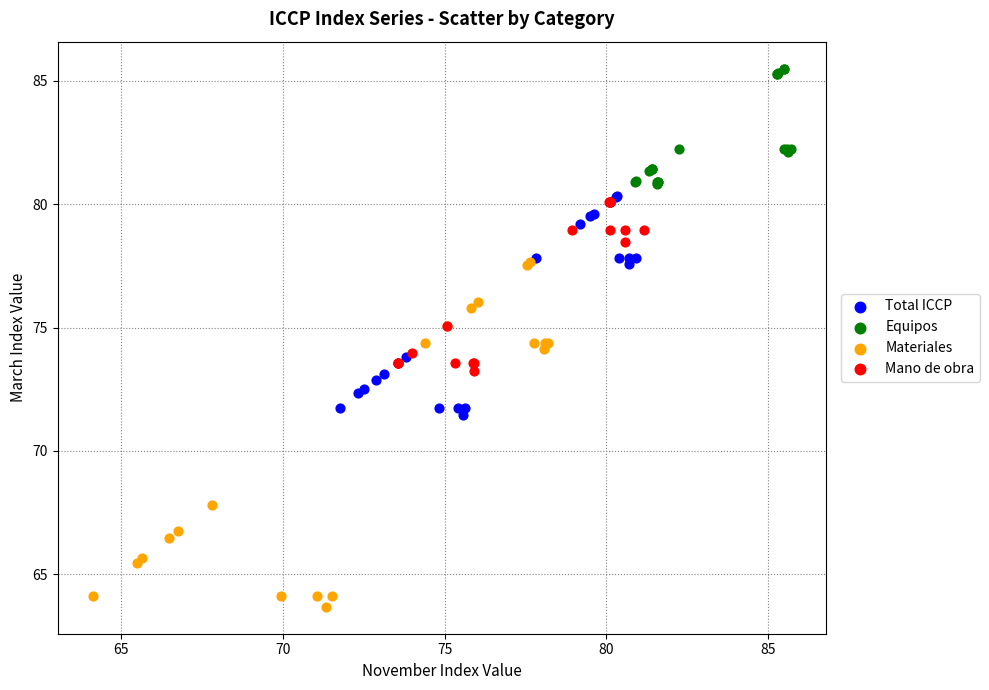

What are all the series names shown in the legend?

Total ICCP, Equipos, Materiales, Mano de obra